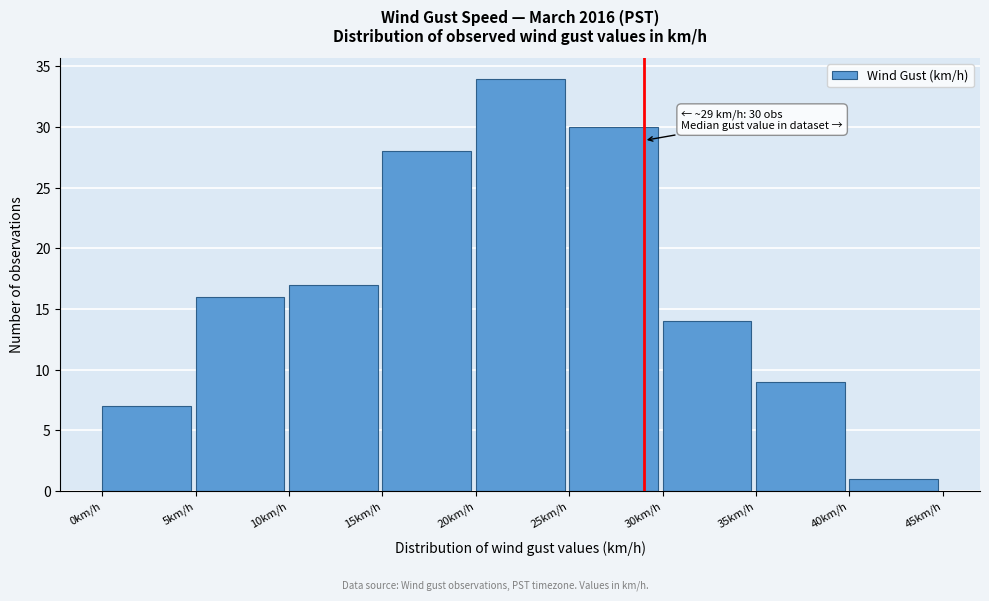

Over which range of the x-axis is the bar tallest?

20 to 25